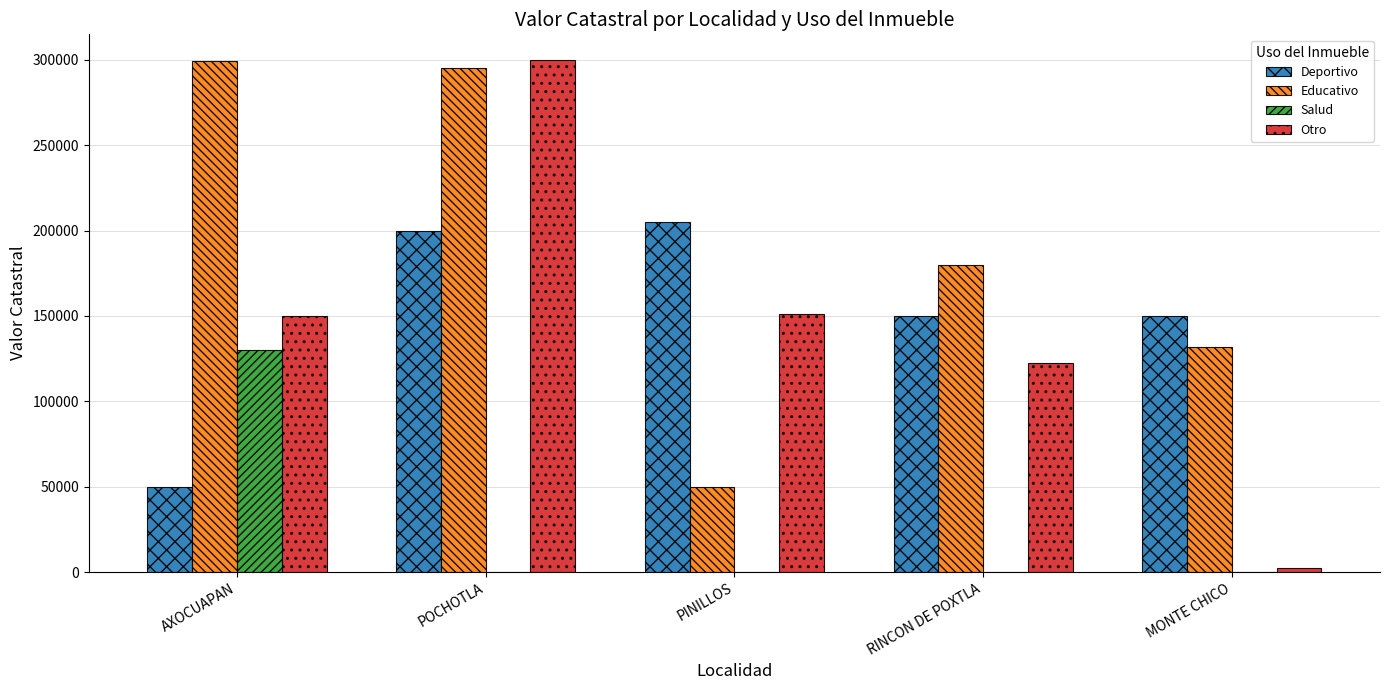

Which series changed the most between PINILLOS and RINCON DE POXTLA?

Educativo